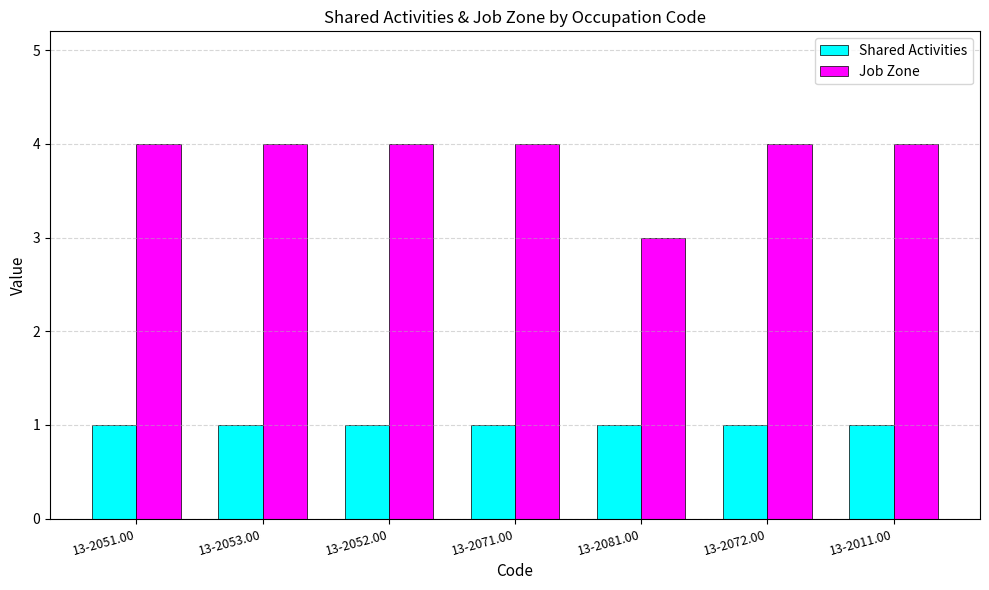

How many bars are there in each group?

2